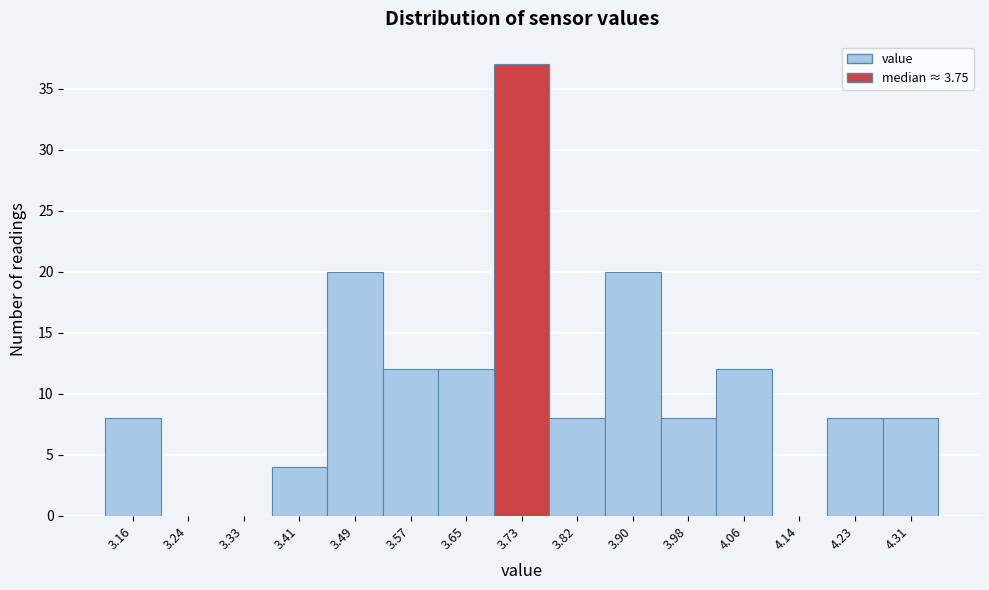

Reading left to right, list every bar in this chart as the range it spans on the x-axis followed by its height. Neither the bar edges nor the heights are printed on the chart, so give them approximately, as read against the axes.

3.120 to 3.202: 8
3.202 to 3.284: 0
3.284 to 3.366: 0
3.366 to 3.448: 4
3.448 to 3.530: 20
3.530 to 3.612: 12
3.612 to 3.694: 12
3.694 to 3.776: 37
3.776 to 3.858: 8
3.858 to 3.940: 20
3.940 to 4.022: 8
4.022 to 4.104: 12
4.104 to 4.186: 0
4.186 to 4.268: 8
4.268 to 4.350: 8